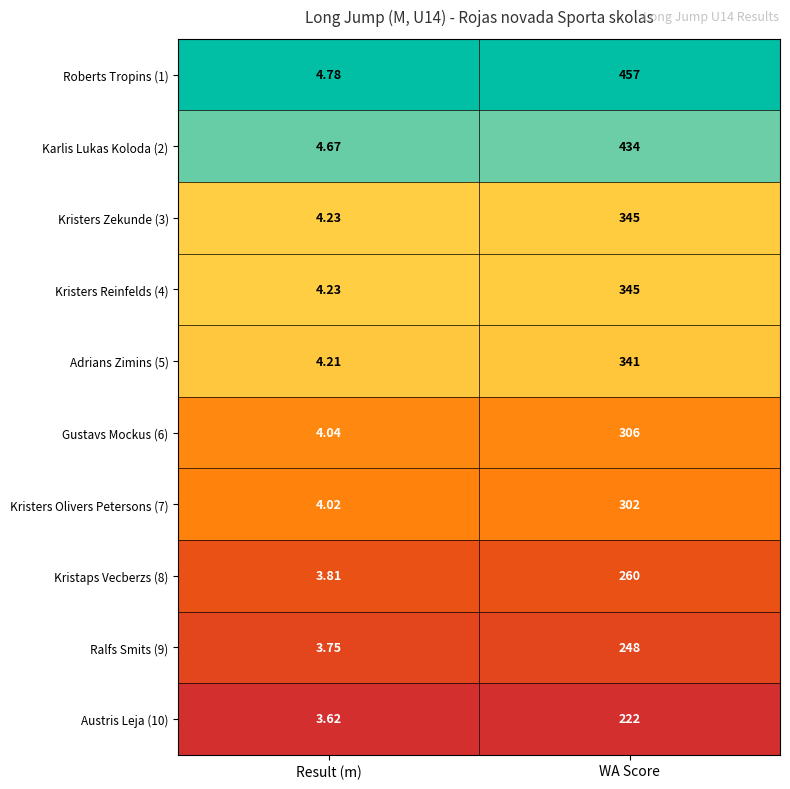

At which category is the sum across all series the highest?

WA Score